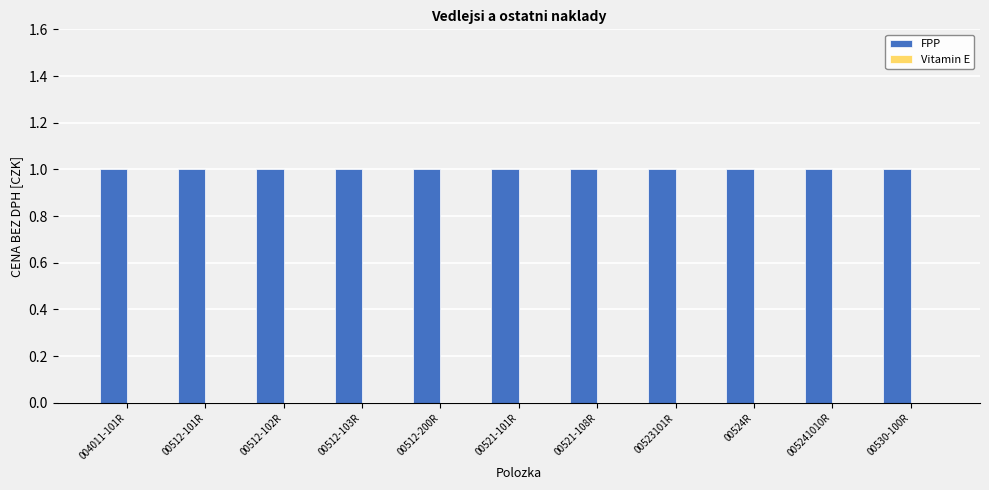

Rank the series at 00524R from lowest to highest value.

Vitamin E, FPP